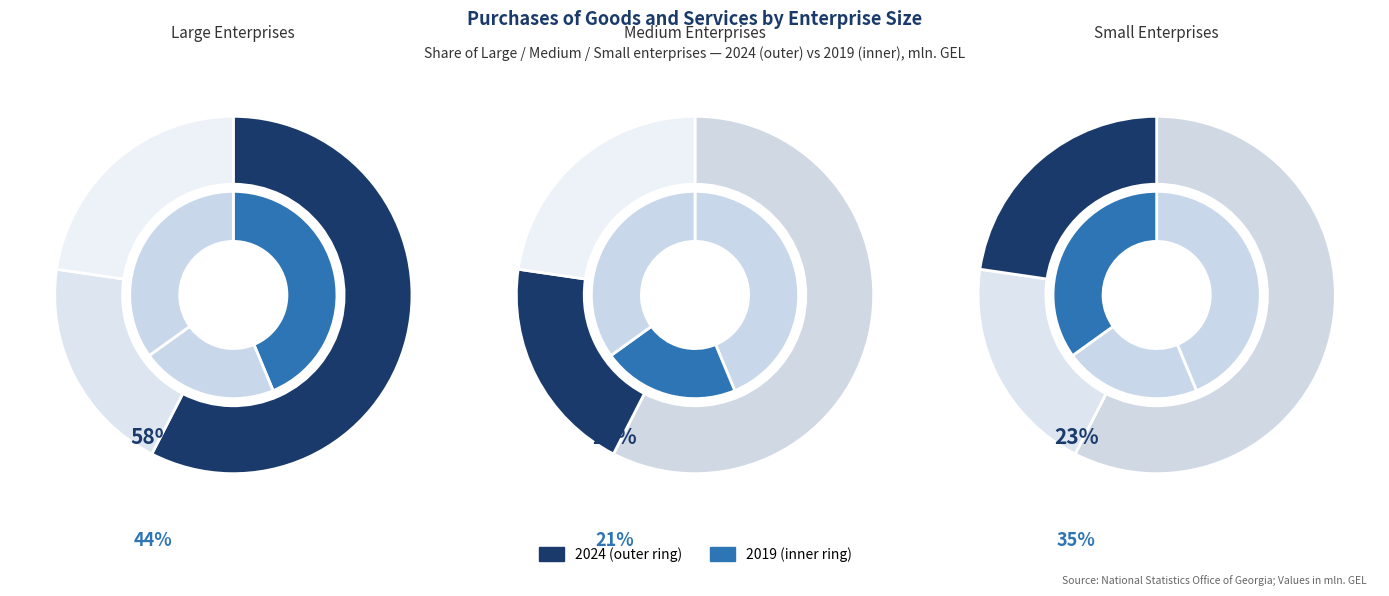

Does 2019 represent more than half of the total?

No